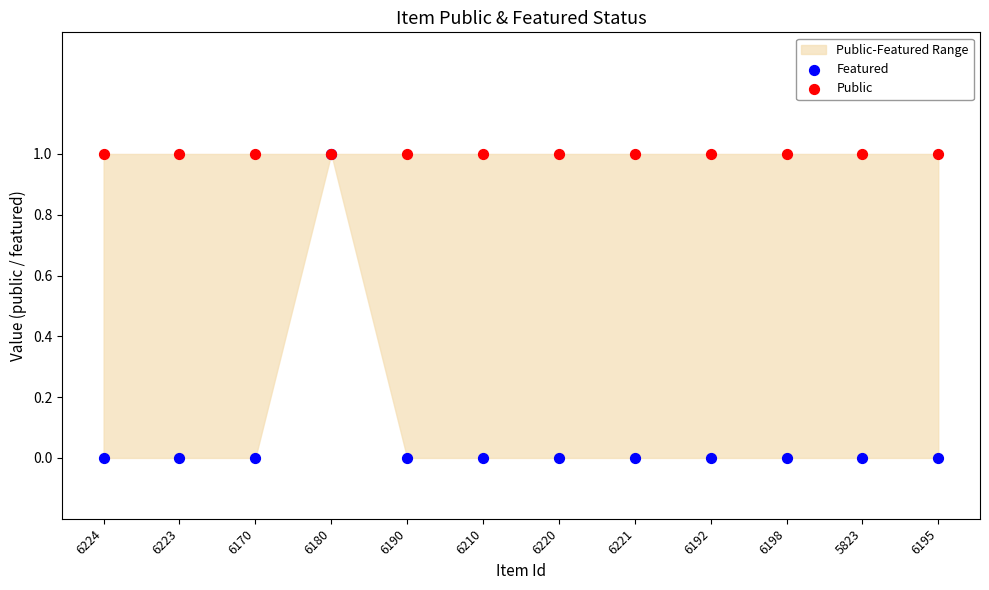

What are all the series names shown in the legend?

Featured, Public